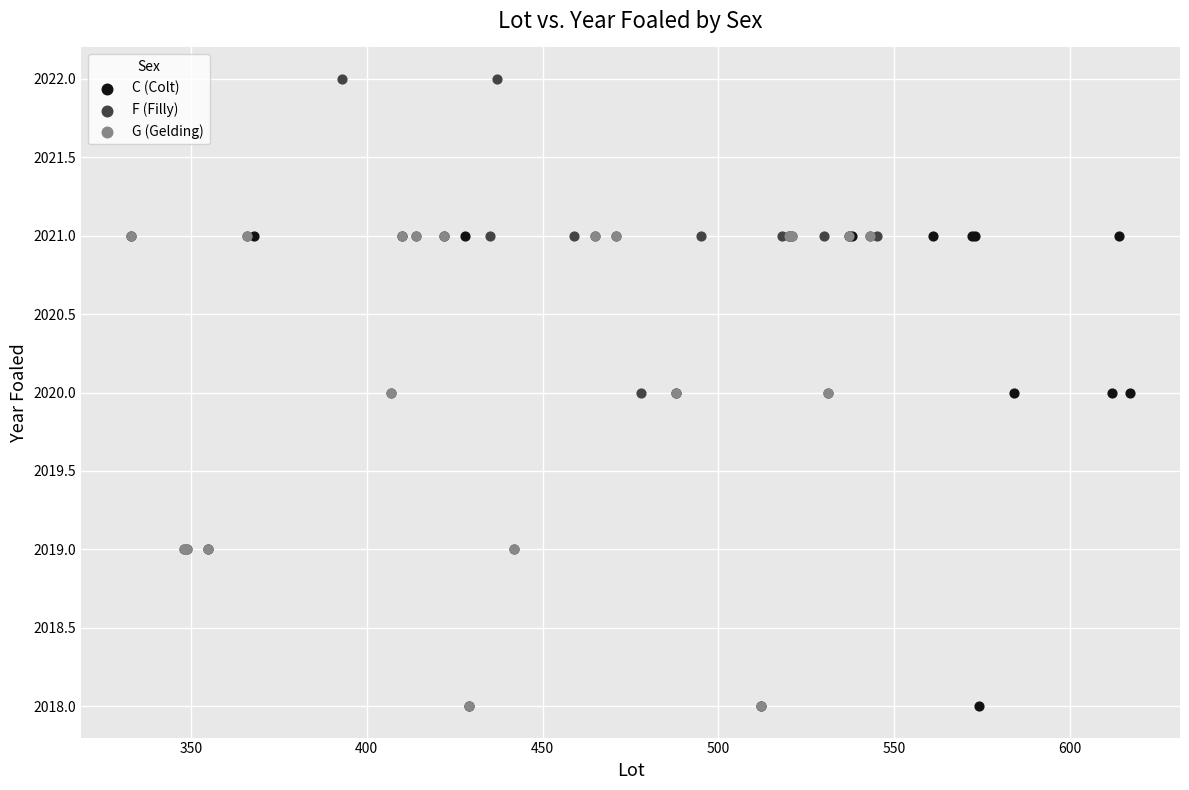

Which series contains the highest Y value?

F (Filly)